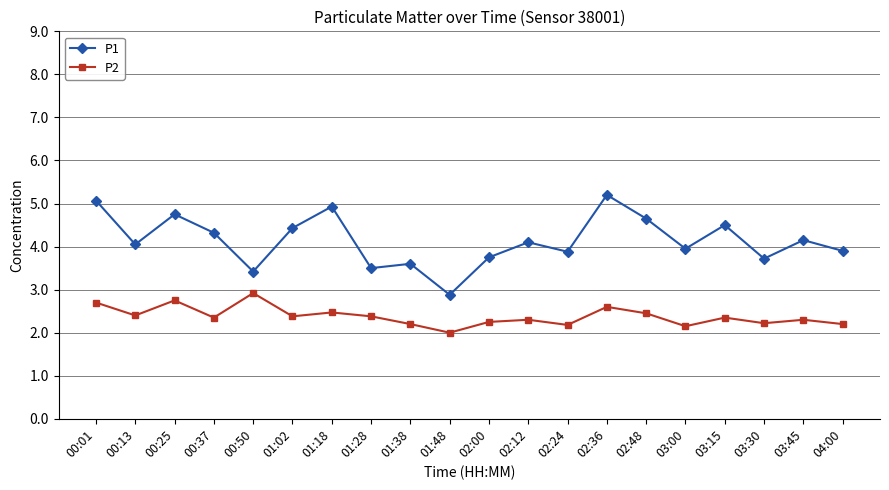

What is the minimum value for P2?

2.0